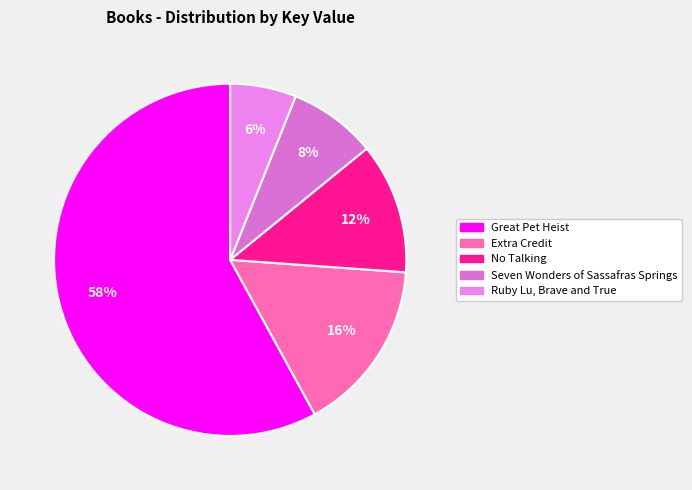

To the nearest percent, what is the difference between the largest and smallest slice percentages?

52%